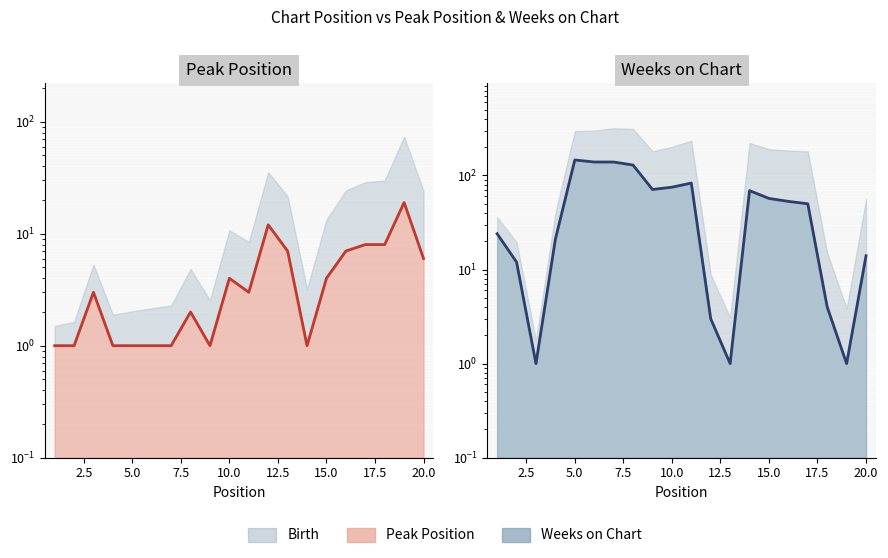

List the series in order of their overall mean, lowest first.

Peak Position line, Weeks on Chart line